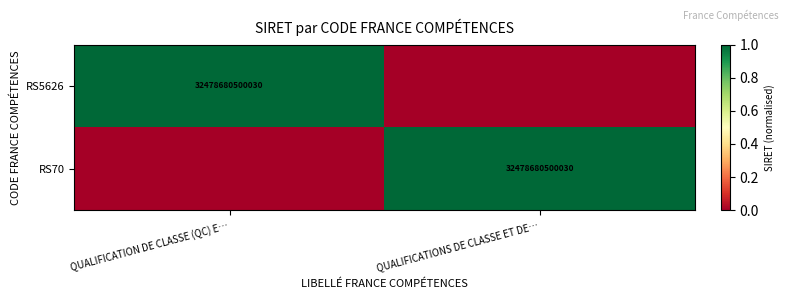

Is it true that RS70 equals 47414620376378 at QUALIFICATIONS DE CLASSE ET DE…?

False